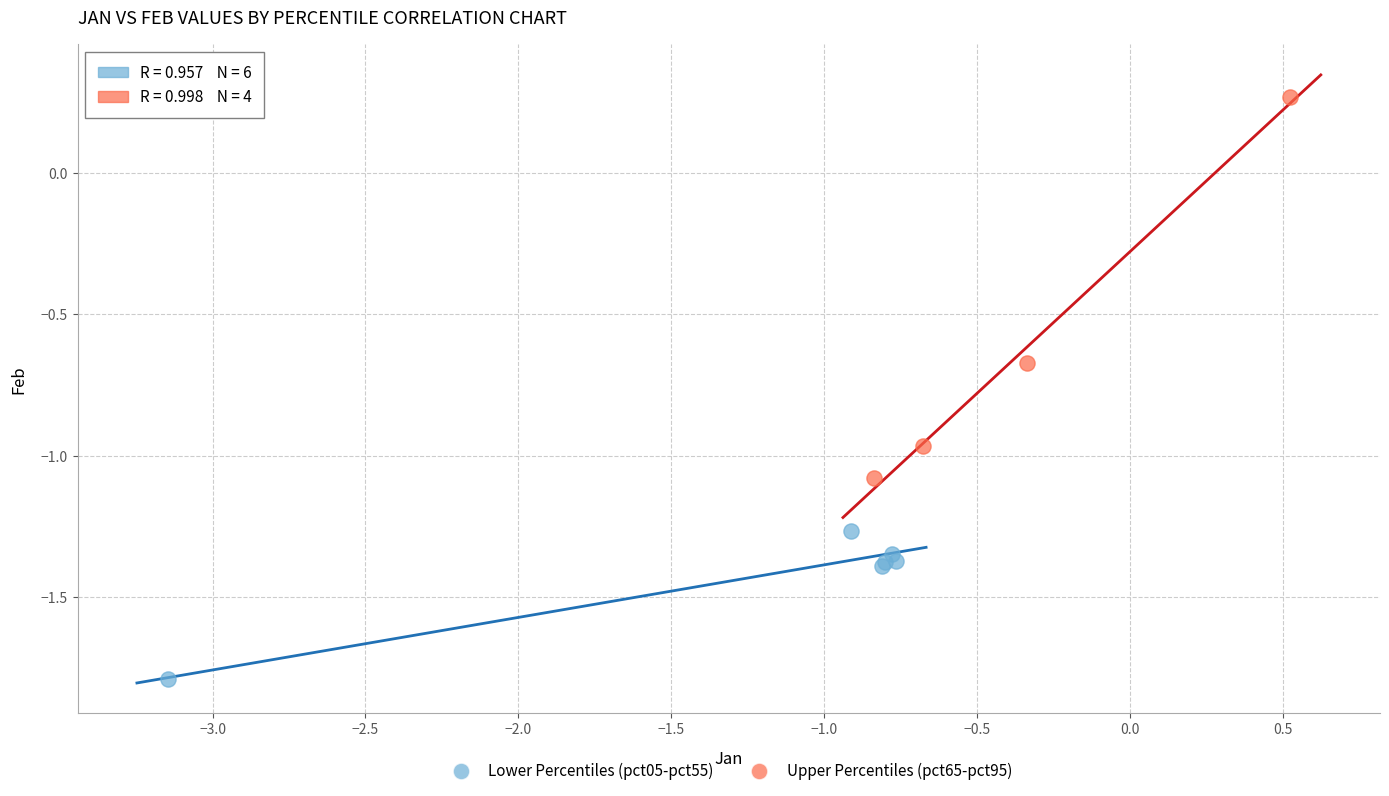

Which series contains the highest Y value?

Upper Percentiles (pct65-pct95)